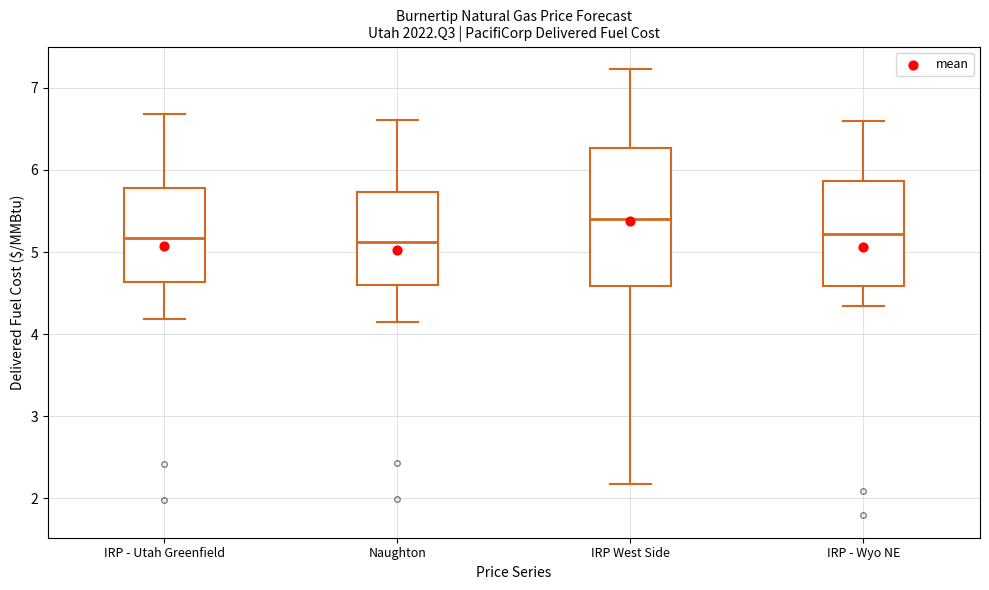

Reading left to right, transcribe this box plot: for each box, give where its median line is, the range the box spans, and where its two whiskers end, as read against the y-axis. The values are not printed on the chart, so give them approximately, as read against the axis.

IRP - Utah Greenfield: median 5.2, box 4.6 to 5.8, whiskers 4.2 to 6.7
Naughton: median 5.1, box 4.6 to 5.7, whiskers 4.2 to 6.6
IRP West Side: median 5.4, box 4.6 to 6.3, whiskers 2.2 to 7.2
IRP - Wyo NE: median 5.2, box 4.6 to 5.9, whiskers 4.3 to 6.6